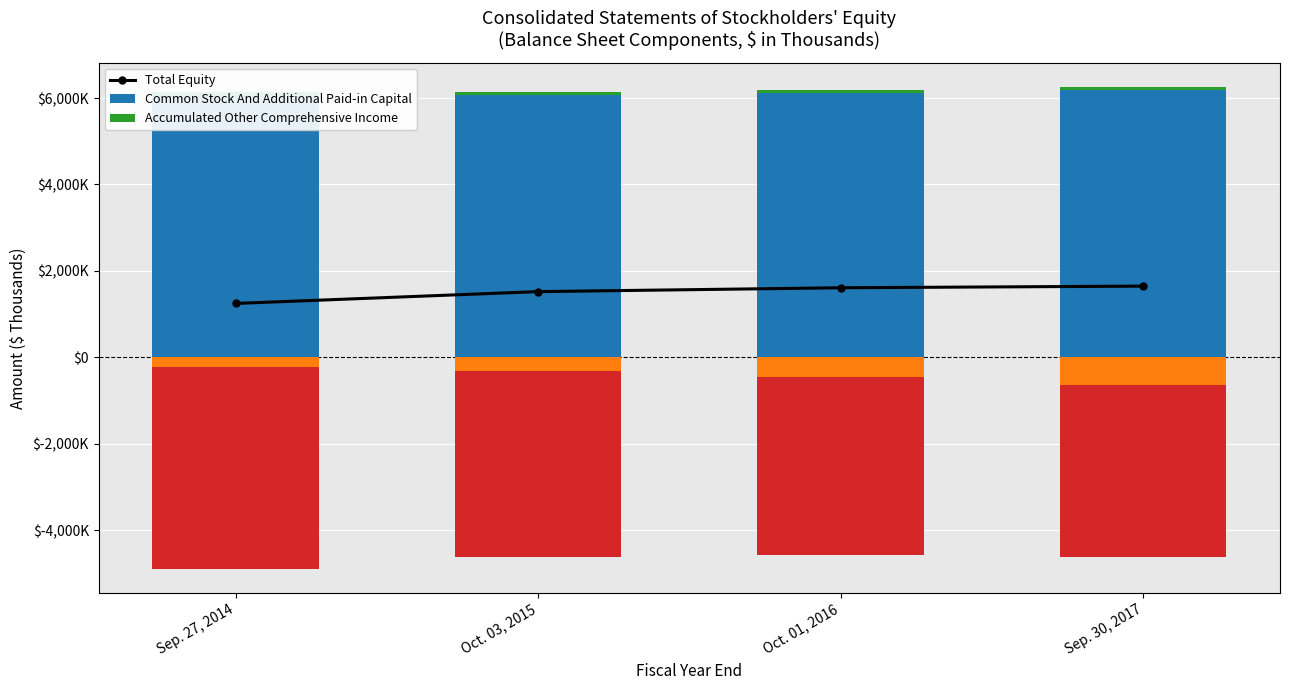

At which category does the chart reach its minimum across all series?

Oct. 01, 2016